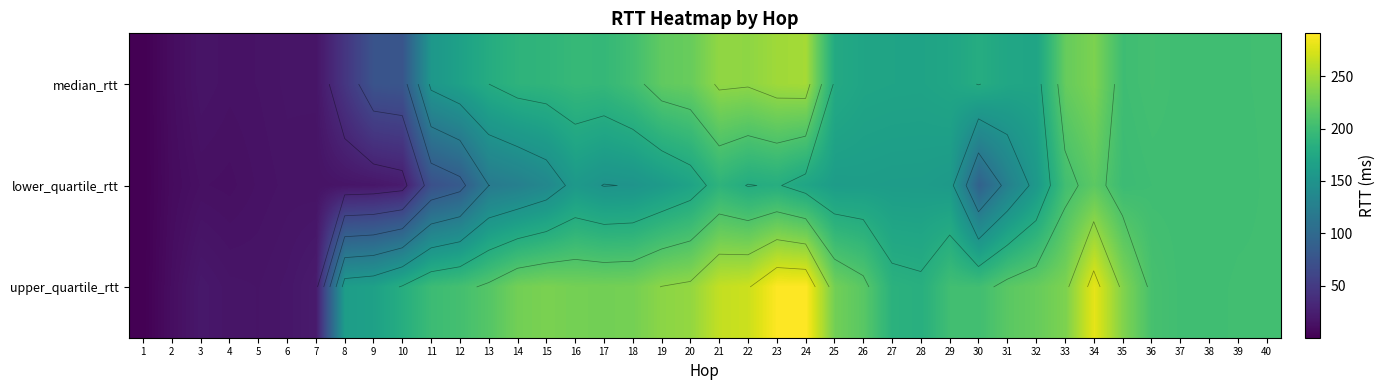

Rank the categories by upper_quartile_rtt value from lowest to highest.

1, 2, 5, 4, 6, 3, 7, 8, 9, 10, 28, 27, 11, 37, 38, 30, 40, 29, 39, 12, 36, 13, 26, 31, 32, 25, 14, 17, 16, 18, 15, 33, 35, 19, 20, 21, 22, 34, 24, 23